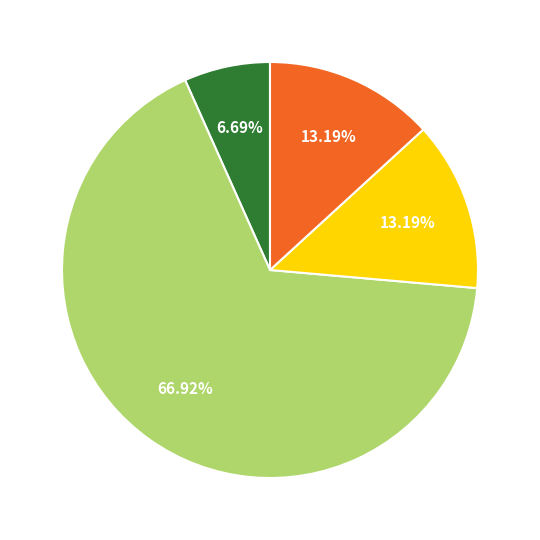

Is there any slice that represents more than half of the pie?

Yes